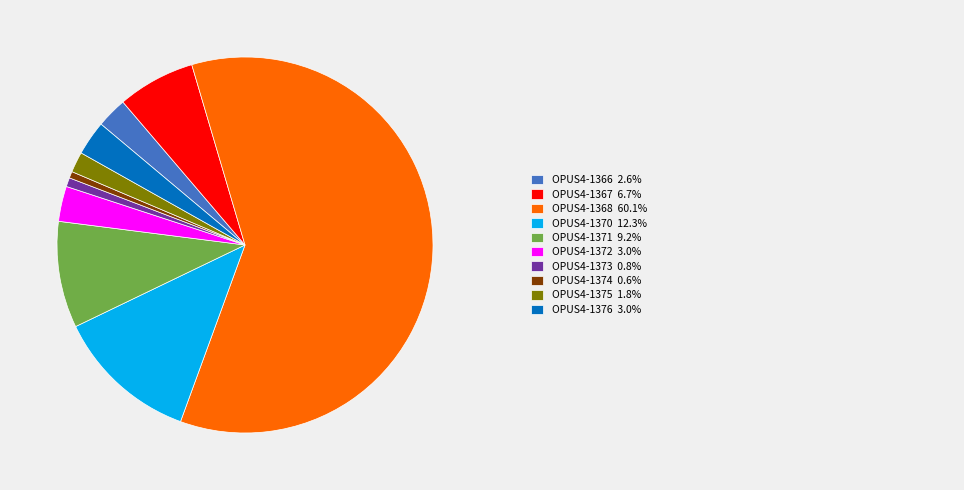

Count the number of slices in the pie.

10